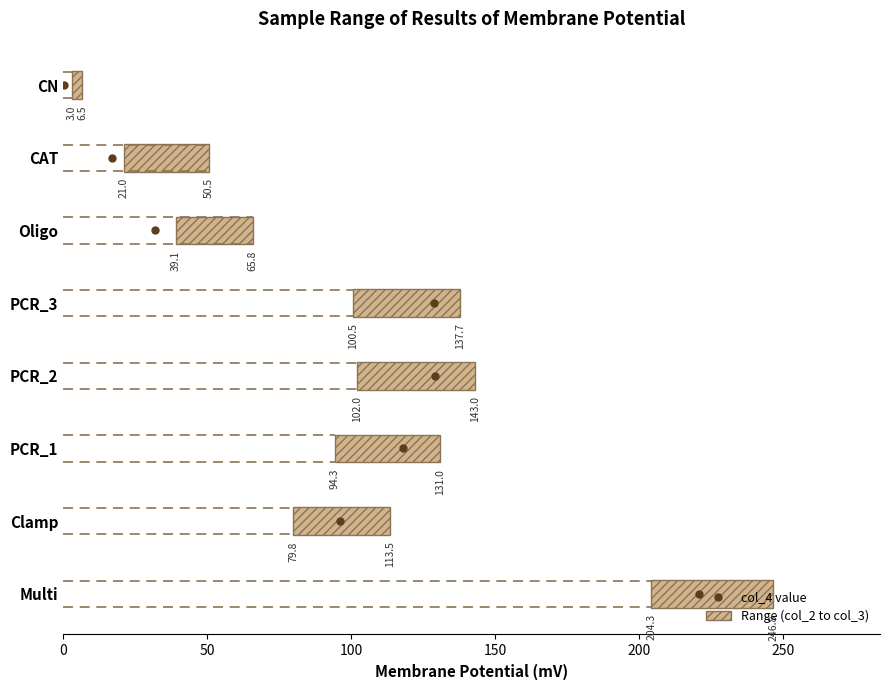

Which series contains the highest Y value?

Range (col_2 to col_3)